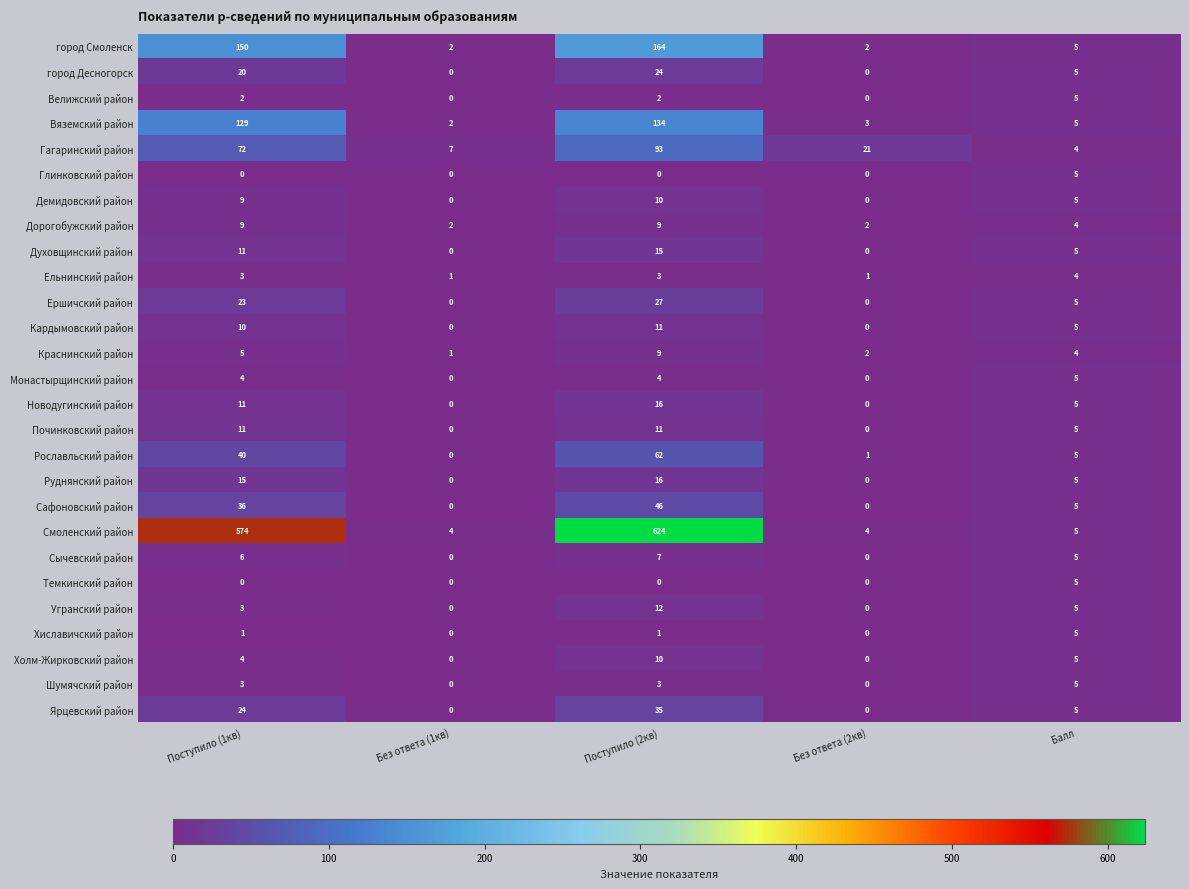

The Краснинский район series shows 4 at Балл. True or false?

True